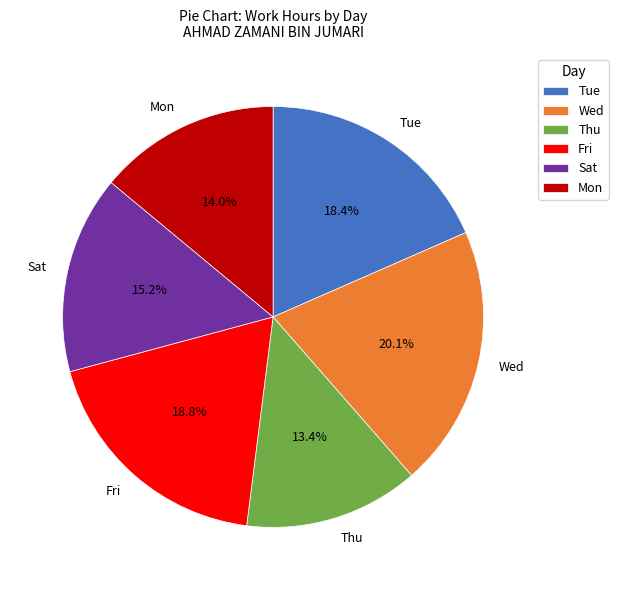

Combined, what portion of the pie is Fri and Mon?

32.8%